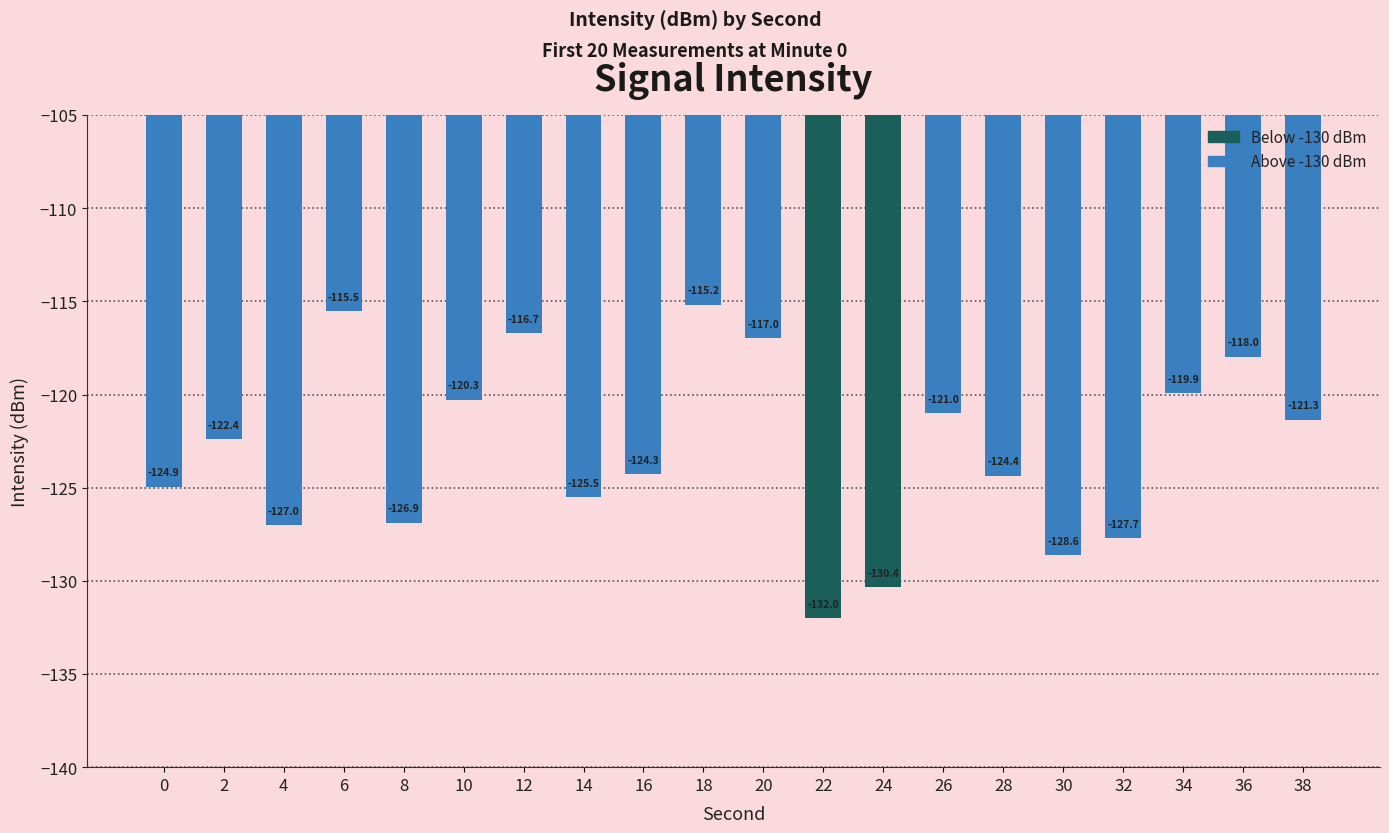

Reading left to right, extract all data points from this chart.

-124.9	-122.4	-127.0	-115.5	-126.9	-120.3	-116.7	-125.5	-124.3	-115.2	-117.0	-132.0	-130.4	-121.0	-124.4	-128.6	-127.7	-119.9	-118.0	-121.3